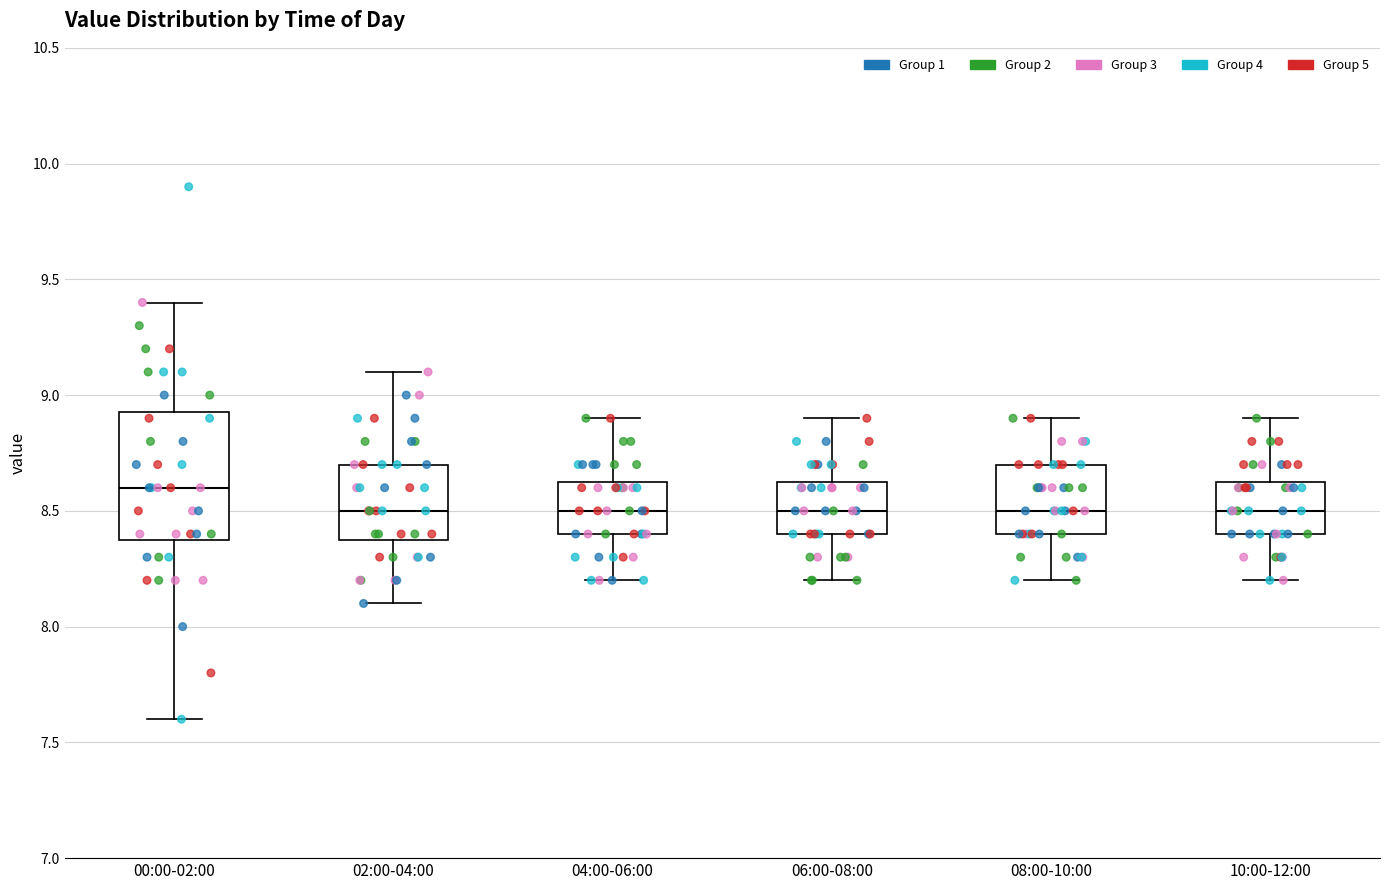

Reading left to right, read every box against the y-axis: the position of its median line, the range the box covers, and the ends of its whiskers. The values are not printed on the chart, so give them approximately, as read against the axis.

00:00-02:00: median 8.60, box 8.40 to 8.95, whiskers 7.60 to 9.40
02:00-04:00: median 8.50, box 8.40 to 8.70, whiskers 8.10 to 9.10
04:00-06:00: median 8.50, box 8.40 to 8.65, whiskers 8.20 to 8.90
06:00-08:00: median 8.50, box 8.40 to 8.65, whiskers 8.20 to 8.90
08:00-10:00: median 8.50, box 8.40 to 8.70, whiskers 8.20 to 8.90
10:00-12:00: median 8.50, box 8.40 to 8.65, whiskers 8.20 to 8.90